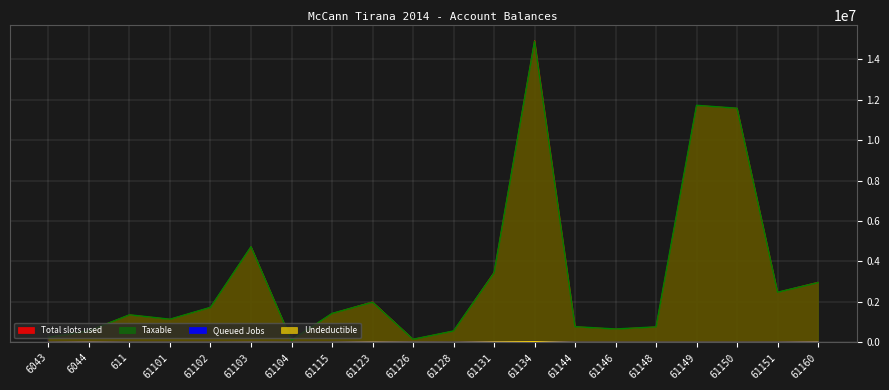

What is the value of the Total slots used point at the 14th from the left?

779642.1